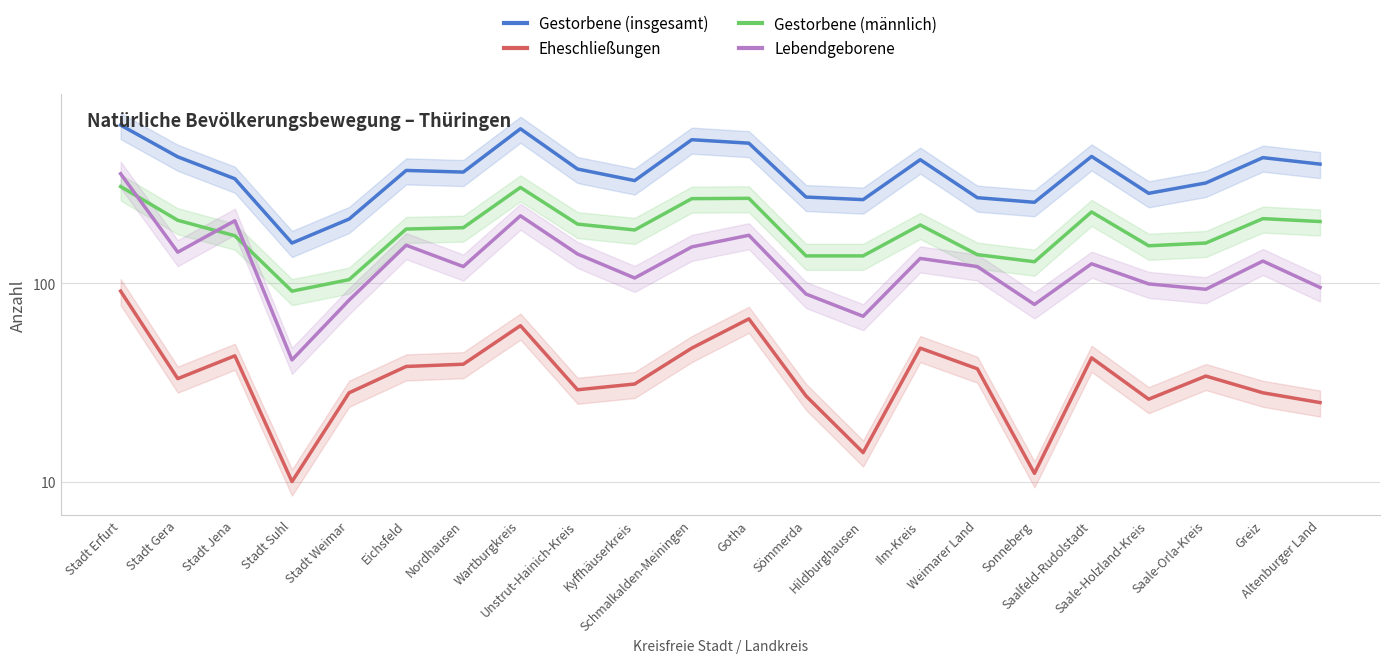

What position from the right is Stadt Suhl?

19